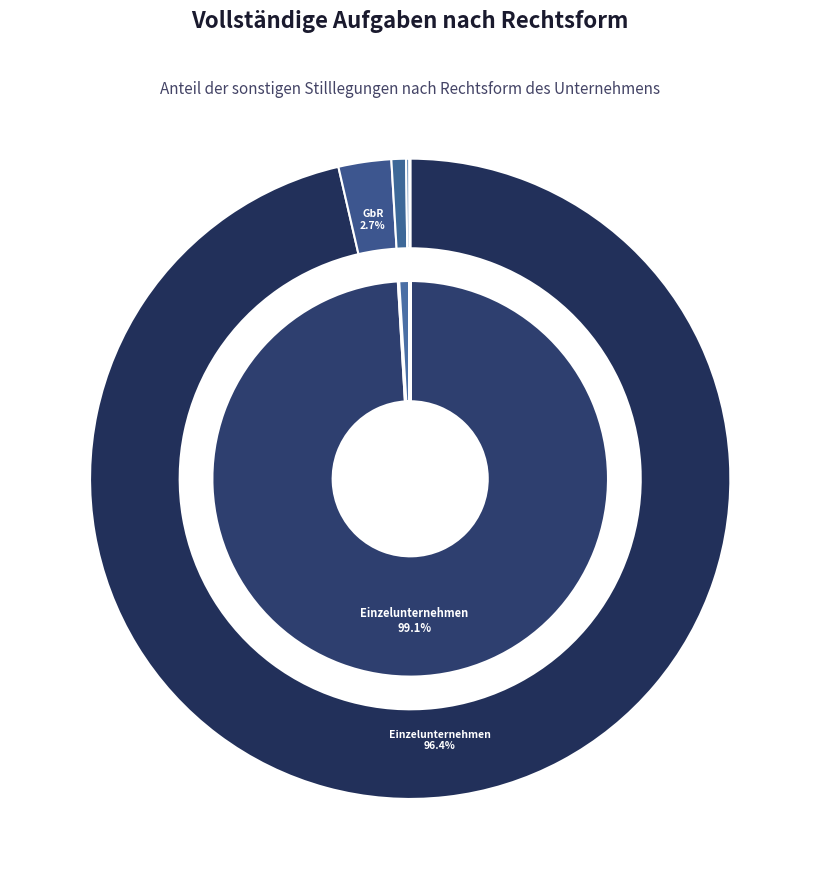

How much of the chart is everything except Einzelunternehmen?

3.6%